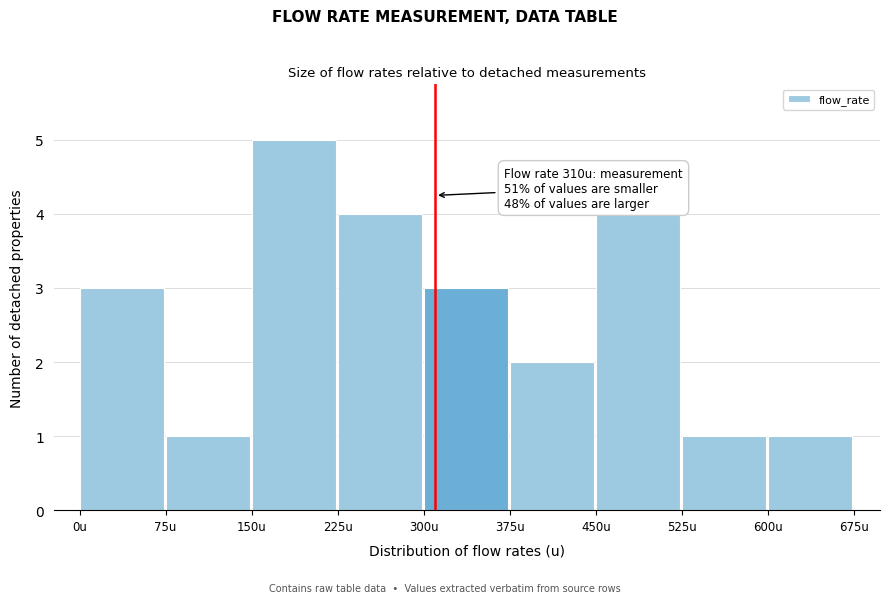

Which range on the x-axis has the tallest bar?

150 to 225